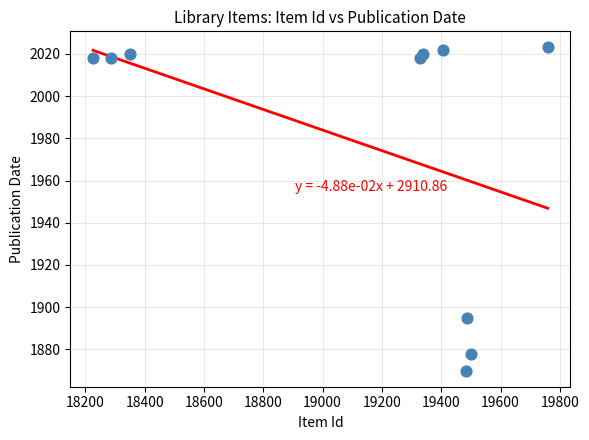

What Y value in the scatter plot is closest to 1946?

1895